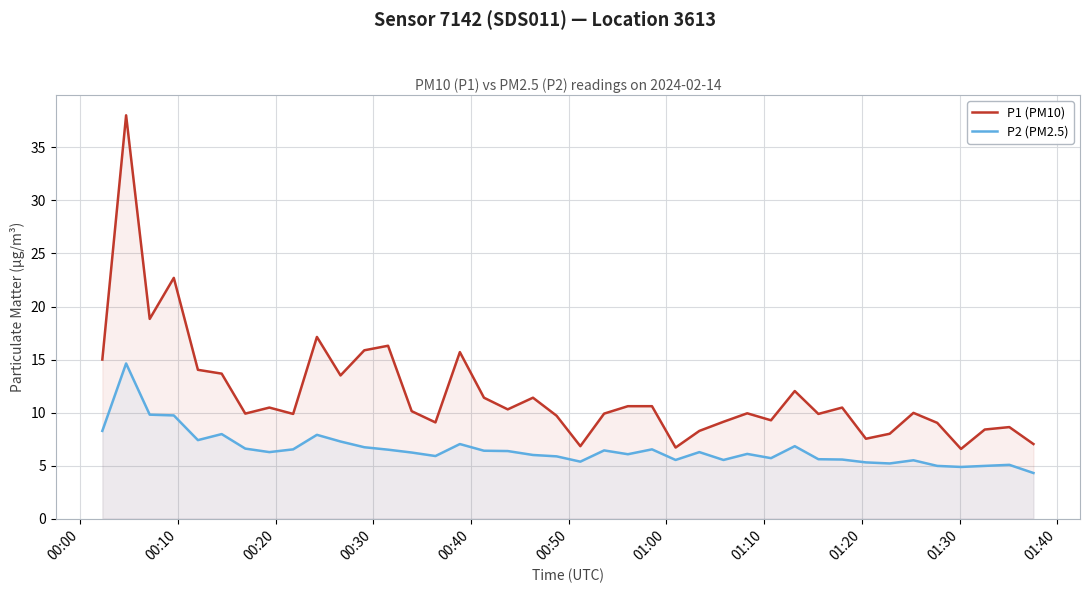

Which series has the largest total across all categories?

P1 (PM10)